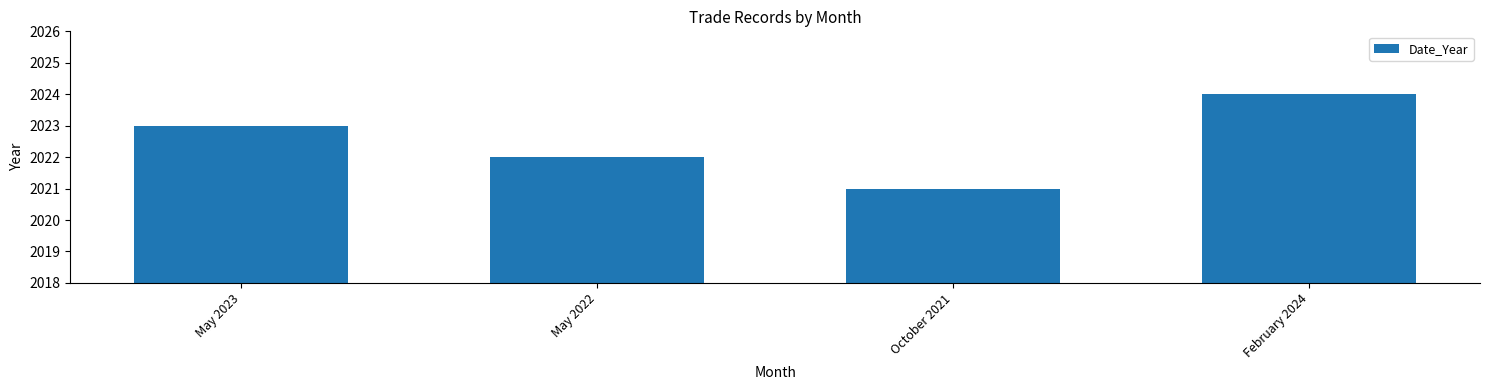

Approximately how many times larger is the value at May 2022 compared to October 2021?

1.0